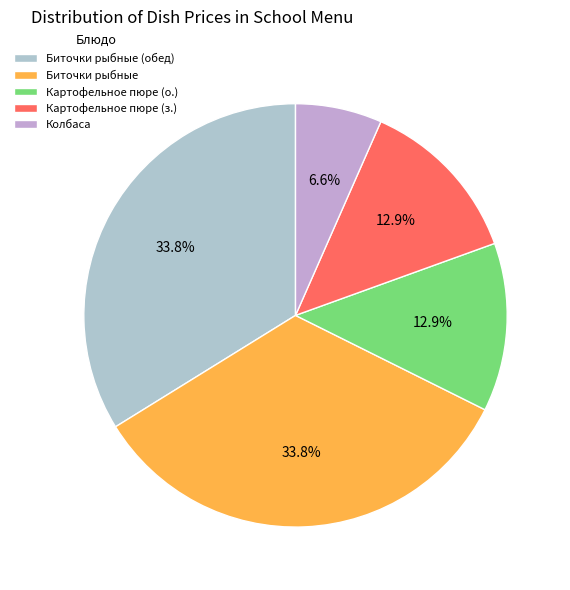

To the nearest percent, what is the difference between the largest and smallest slice percentages?

27%